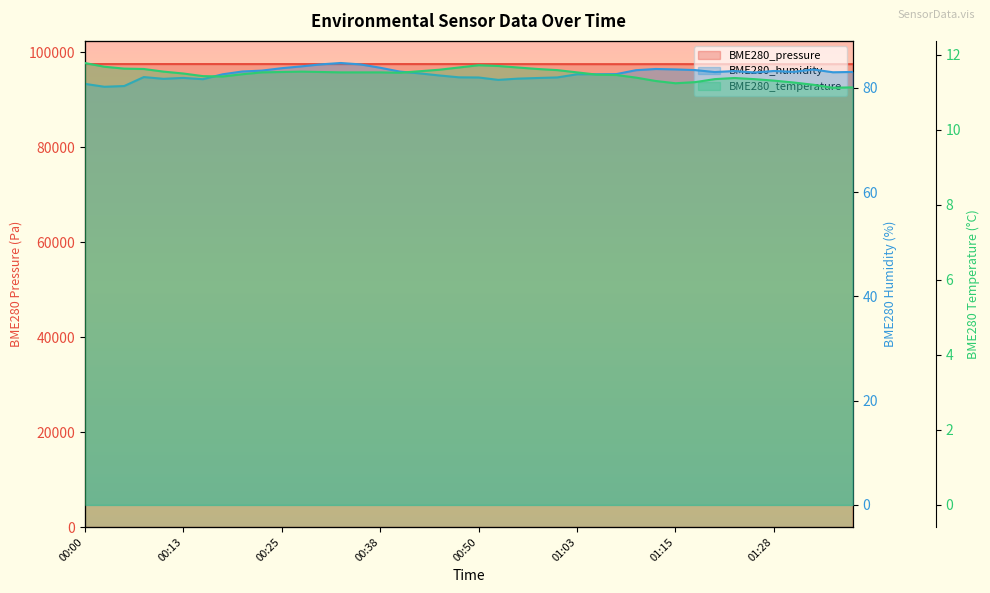

How many values in the BME280_humidity series exceed 82?

29